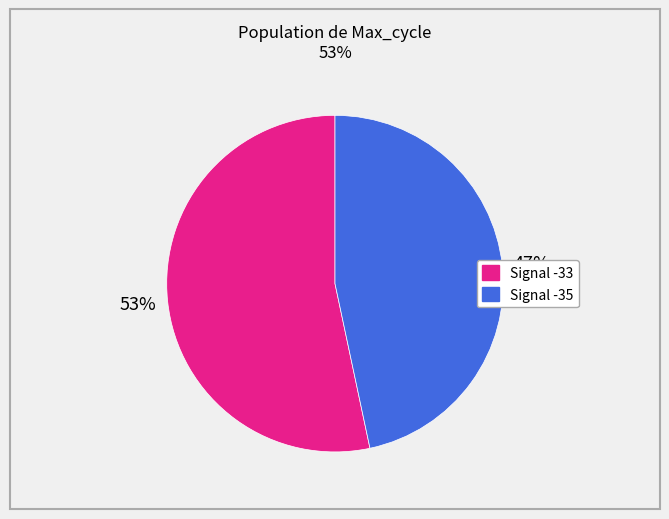

To the nearest percent, what is the average slice percentage?

50%